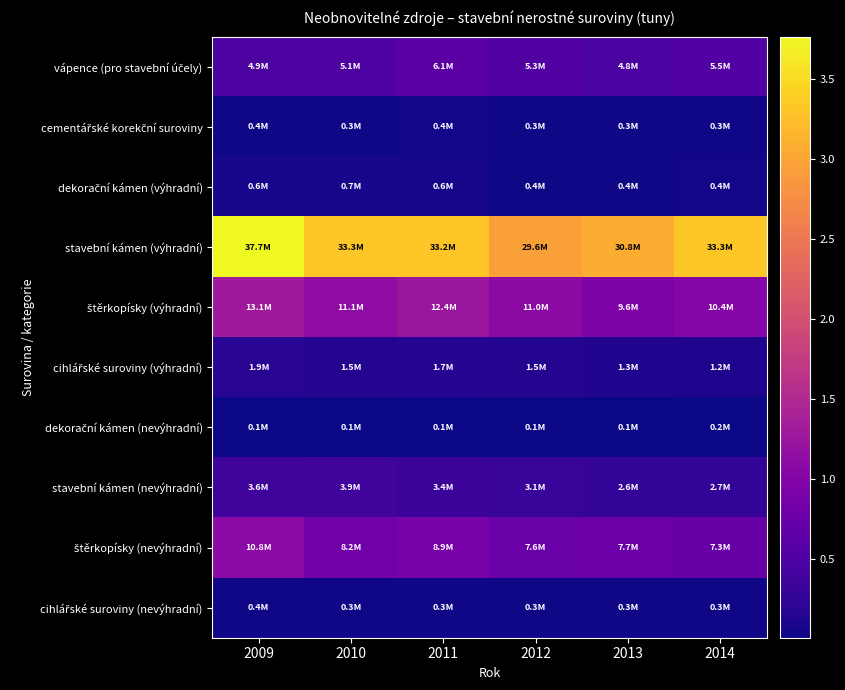

What is the total value across all series at 2011?

67121482